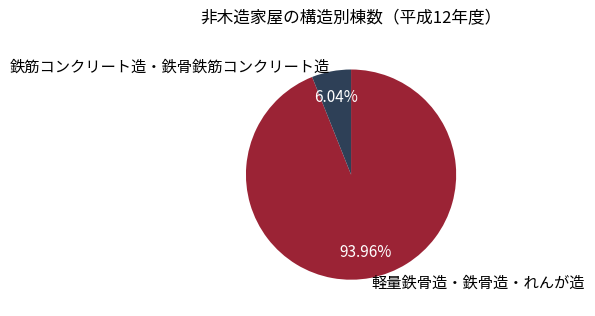

Combined, do 軽量鉄骨造・鉄骨造・れんが造 and 鉄筋コンクリート造・鉄骨鉄筋コンクリート造 account for over 50%?

Yes